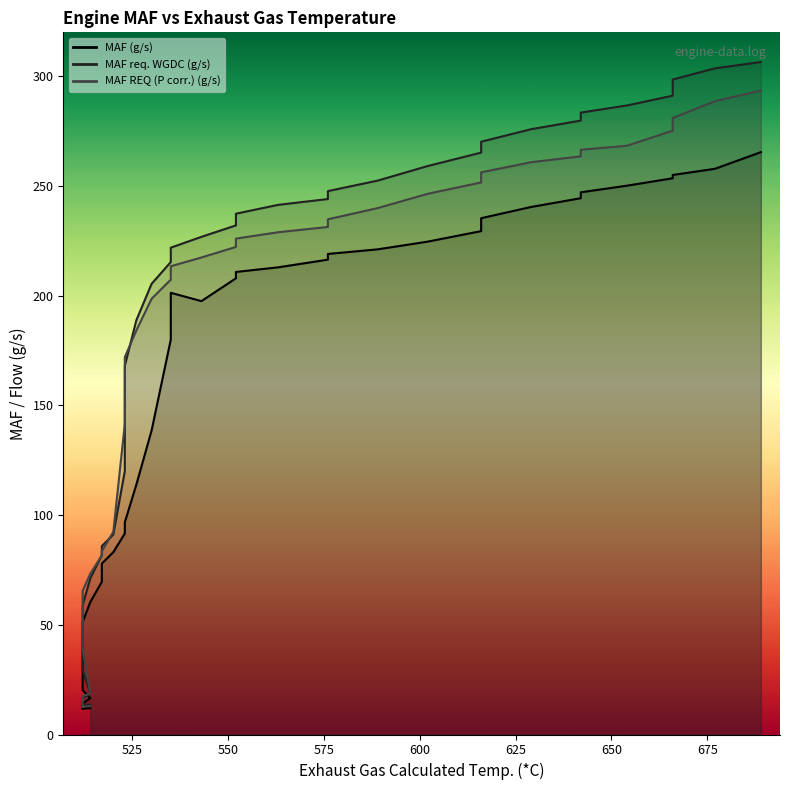

True or false: MAF REQ (P corr.) (g/s) has a value of 231.3 at 576.

True